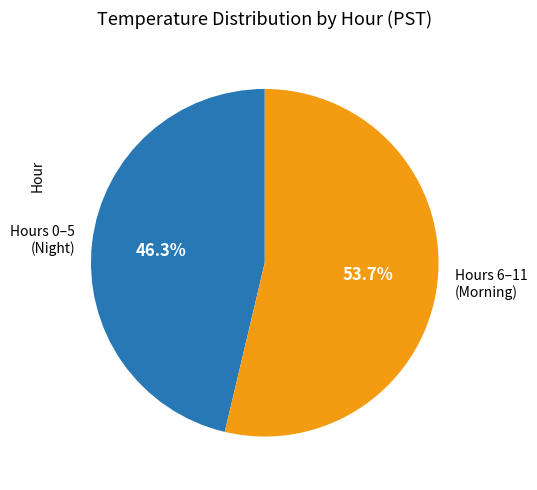

Does Hours 6–11 (Morning) account for over 50% of the chart?

Yes